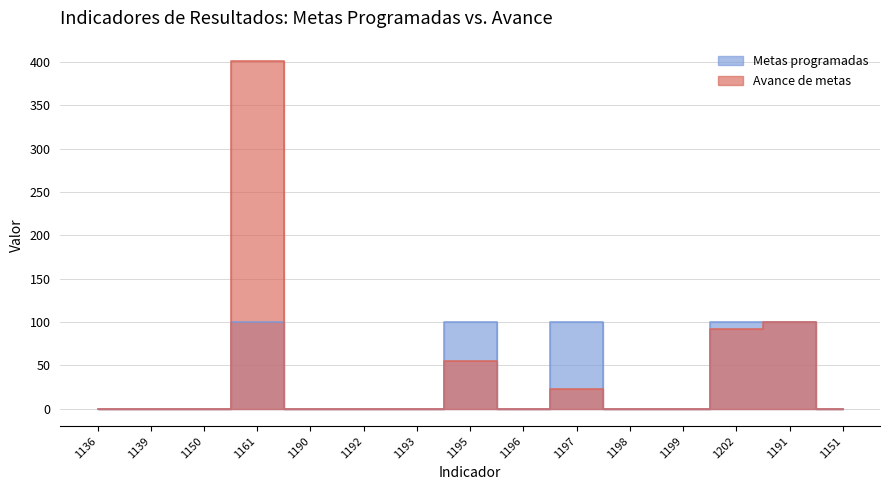

How many Metas programadas values are between 0 and 100?

15